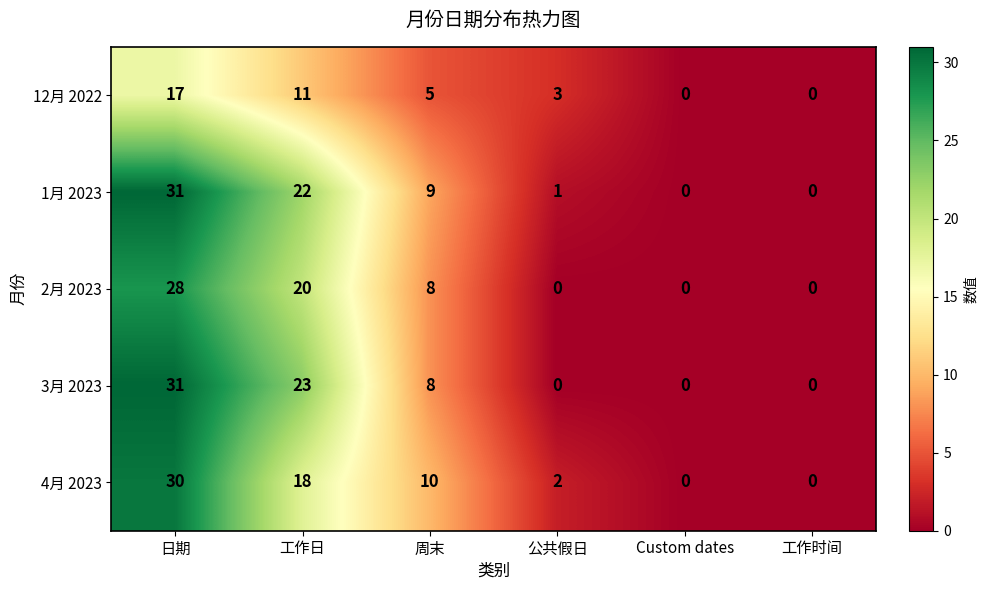

Read the 2月 2023 value at 日期, to the nearest 5.

30